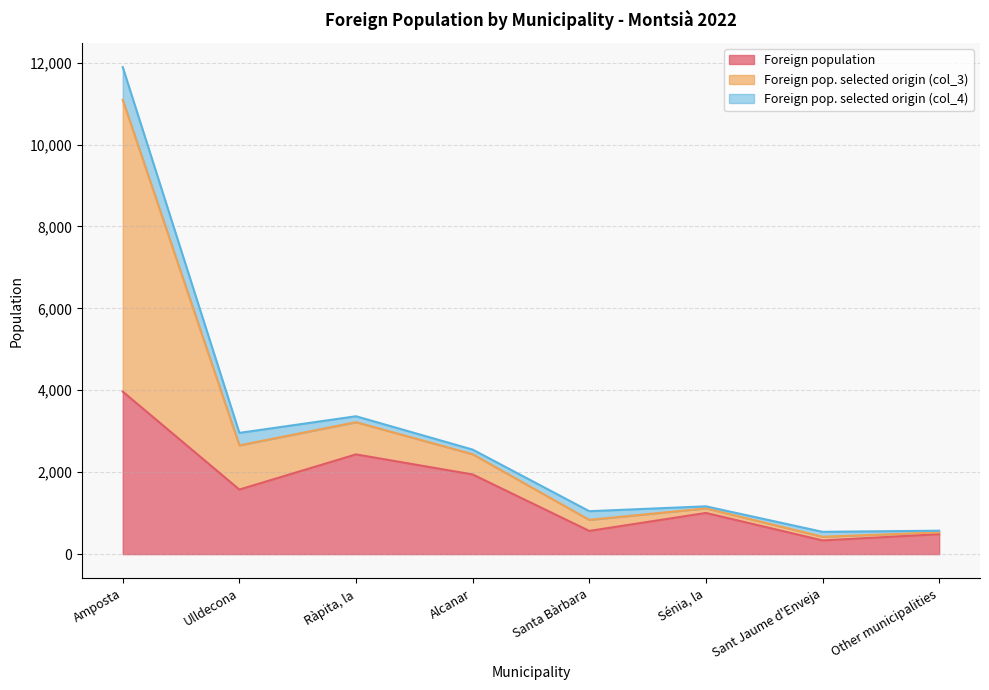

Does the chart have visible grid lines?

Yes